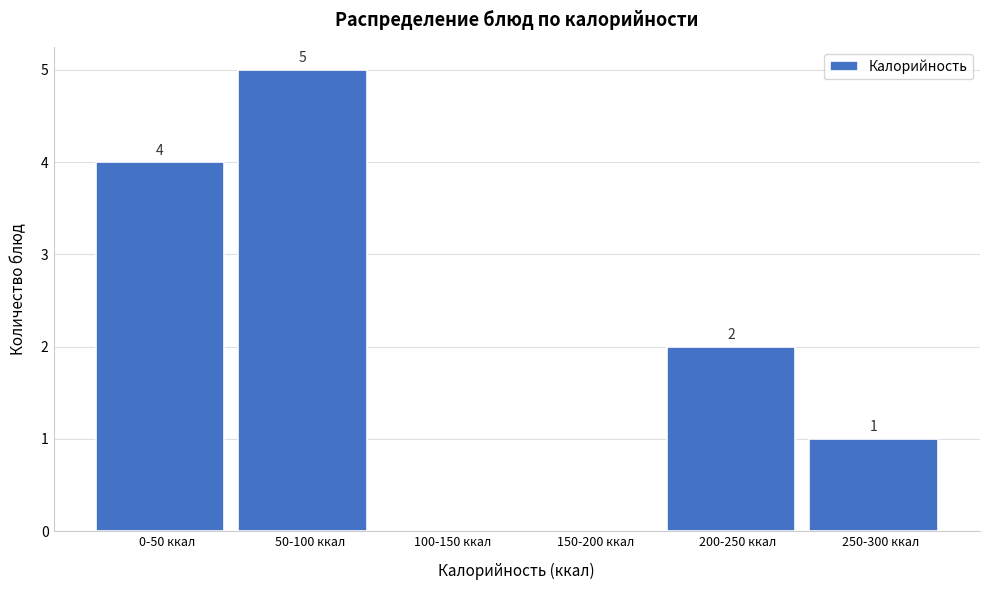

Reading left to right, extract all data points from this chart.

0-50 ккал=4	50-100 ккал=5	100-150 ккал=0	150-200 ккал=0	200-250 ккал=2	250-300 ккал=1